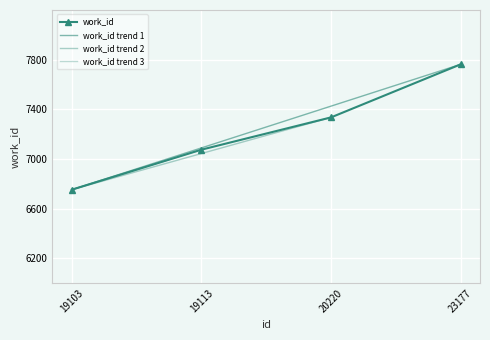

What is the greatest value displayed?

7762